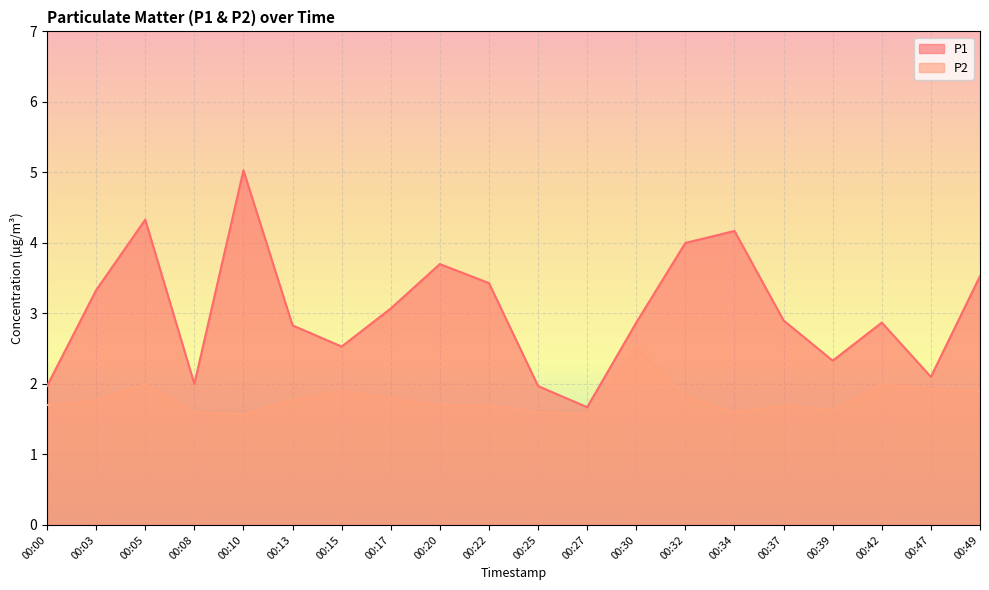

Reading left to right, list all the values displayed in this chart.

P1: 00:00=2.0	00:03=3.3	00:05=4.3	00:08=2.0	00:10=5.0	00:13=2.8	00:15=2.5	00:17=3.1	00:20=3.7	00:22=3.4	00:25=2.0	00:27=1.7	00:30=2.9	00:32=4.0	00:34=4.2	00:37=2.9	00:39=2.3	00:42=2.9	00:47=2.1	00:49=3.5
P2: 00:00=1.7	00:03=1.8	00:05=2.0	00:08=1.6	00:10=1.6	00:13=1.8	00:15=1.9	00:17=1.8	00:20=1.7	00:22=1.7	00:25=1.6	00:27=1.6	00:30=2.5	00:32=1.8	00:34=1.6	00:37=1.7	00:39=1.6	00:42=2.0	00:47=1.9	00:49=1.9